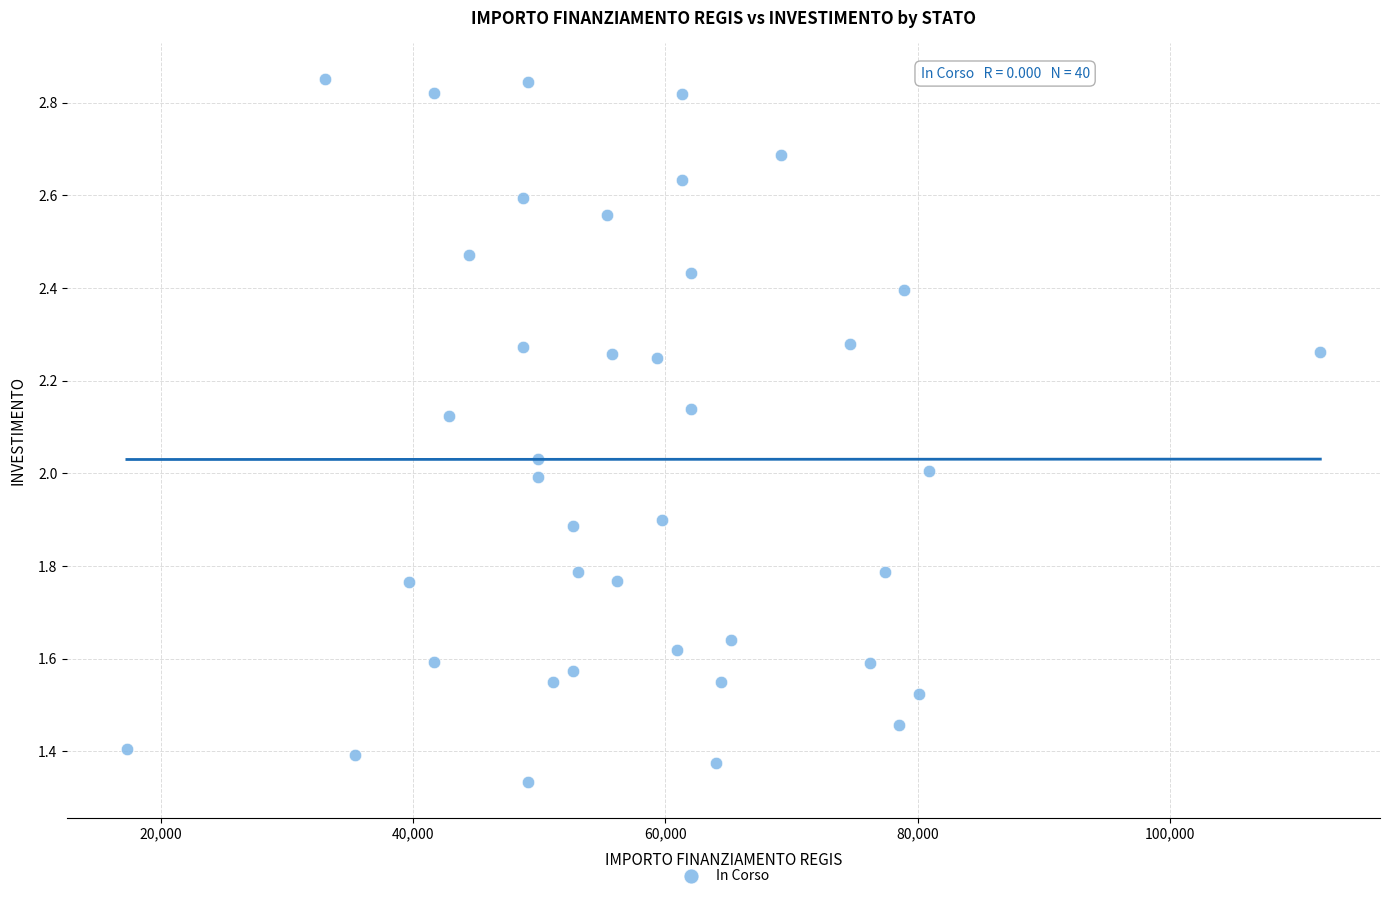

What is the range of X values (max minus min)?

94665.7